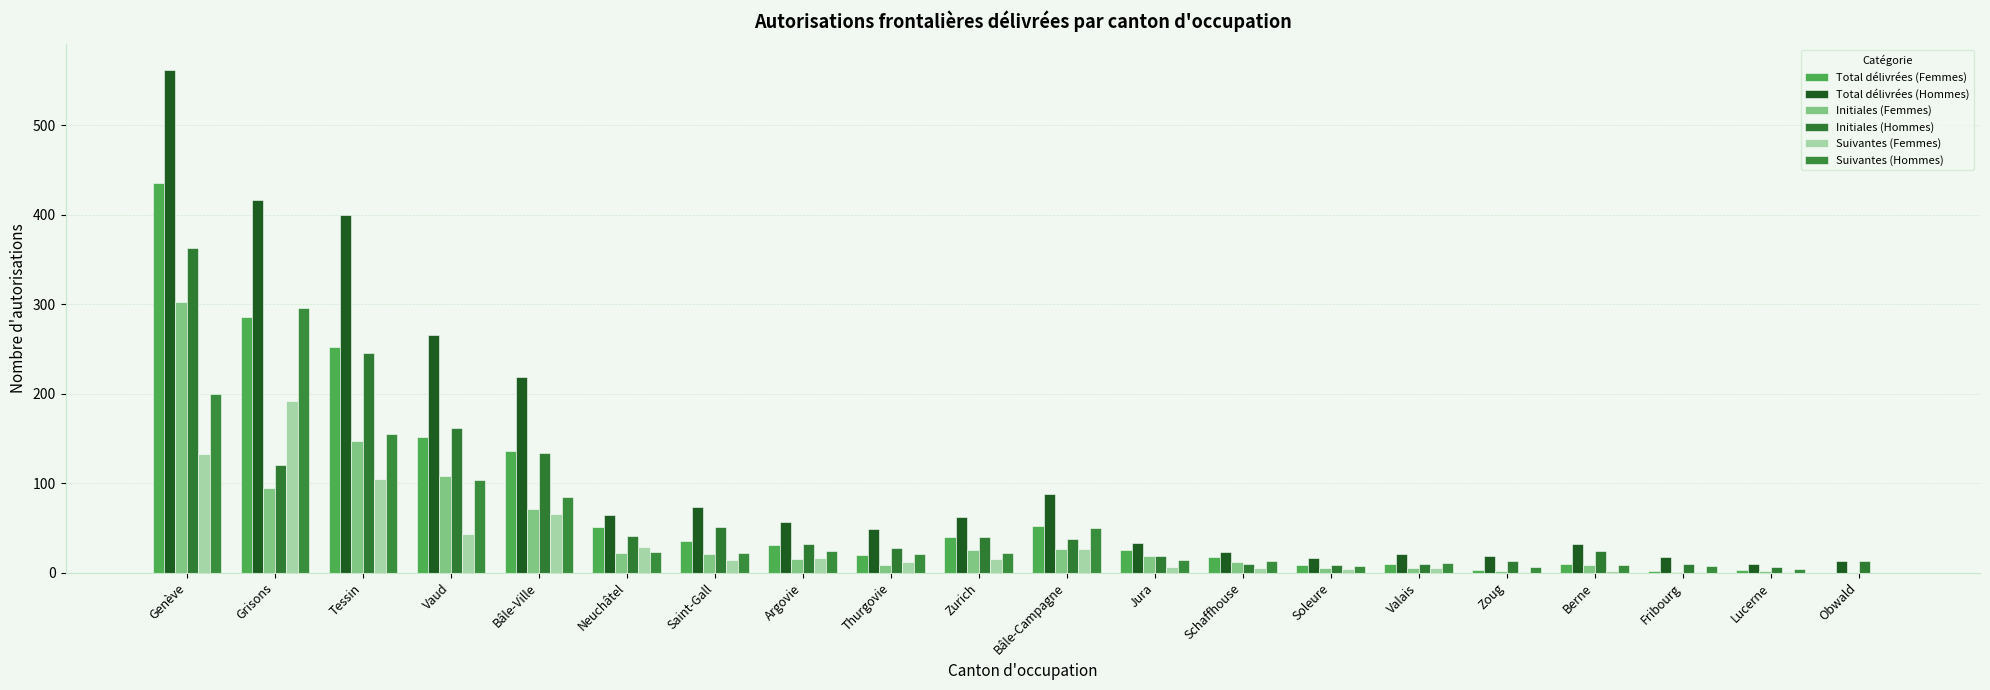

Which series has the largest total across all categories?

Total délivrées (Hommes)